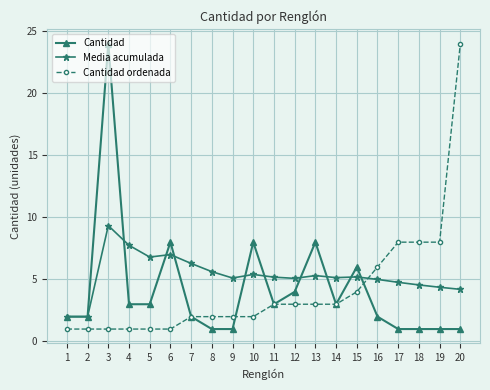

Does the chart have visible grid lines?

Yes